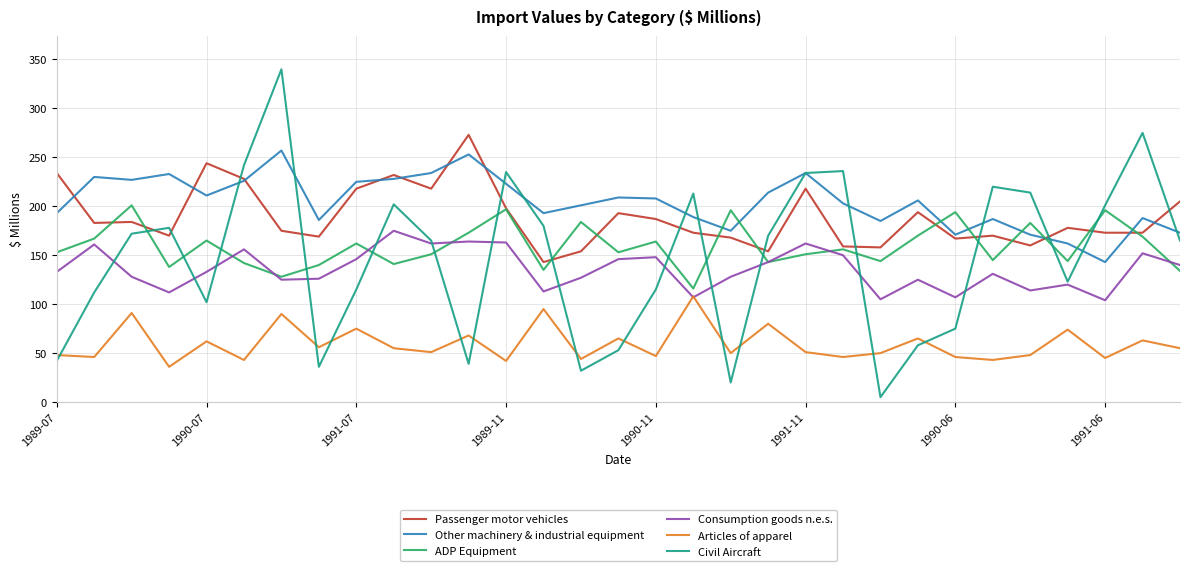

True or false: Passenger motor vehicles and Consumption goods n.e.s. cross at least once.

False